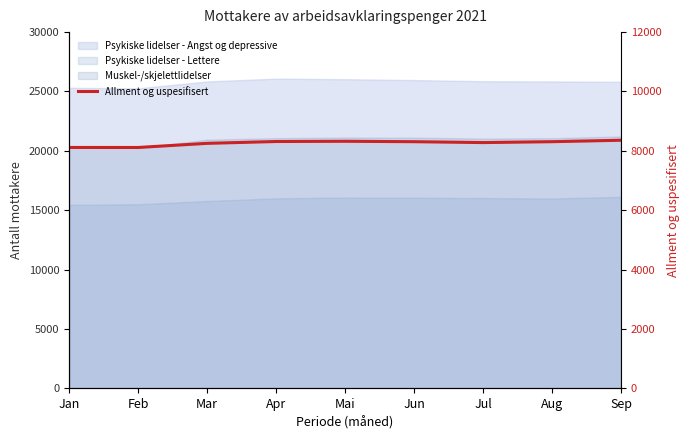

How many points are higher than both their immediate neighbors (excluding endpoints)?

1